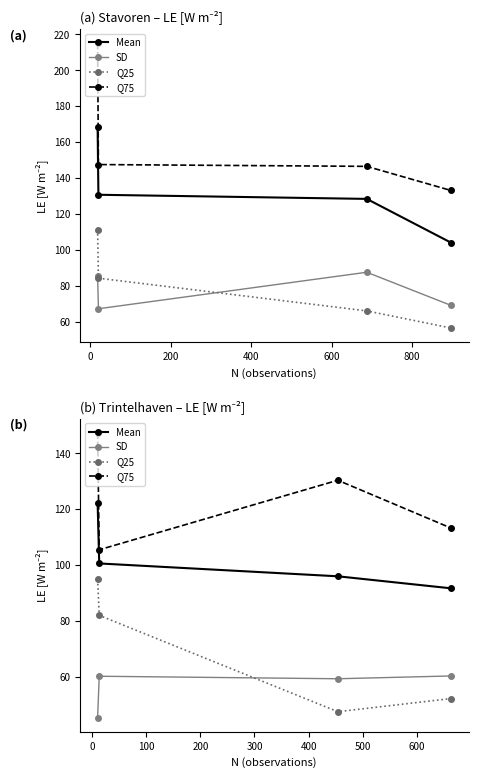

True or false: Q25 has more than 2 points higher than both neighbors.

False